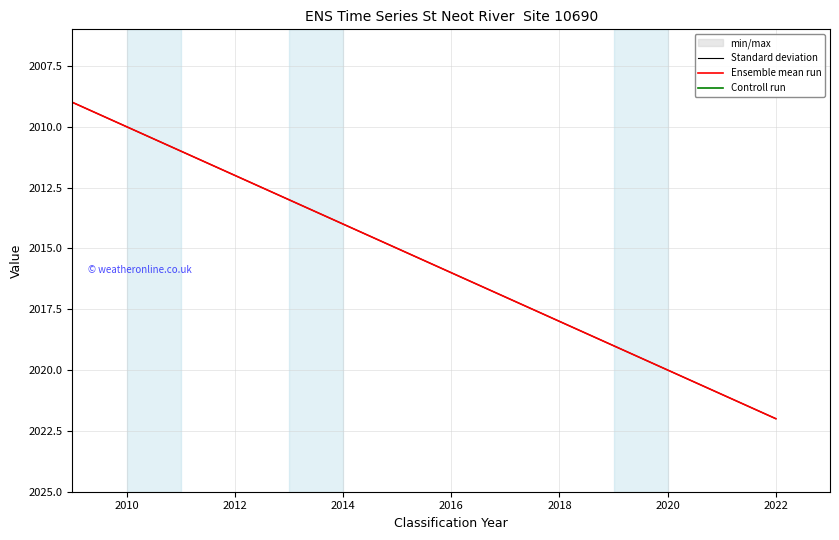

At which label does Standard deviation first exceed 2012?

2020